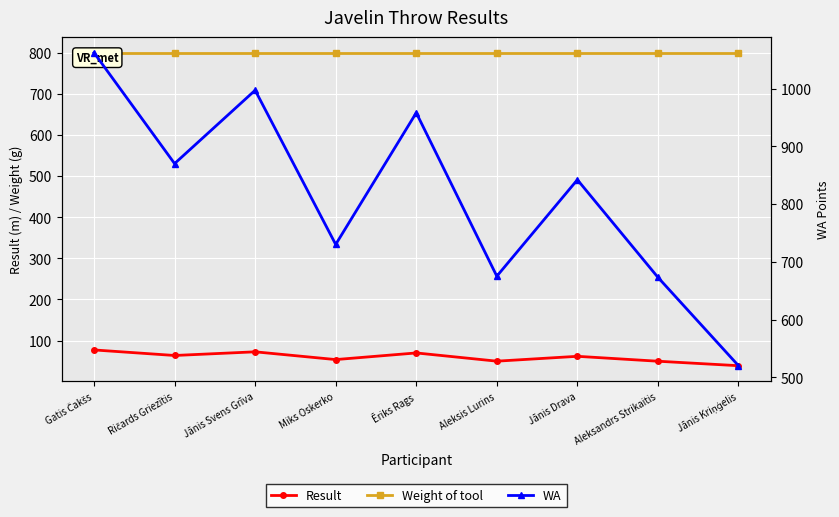

At which label is Result closest to 58?

Jānis Drava